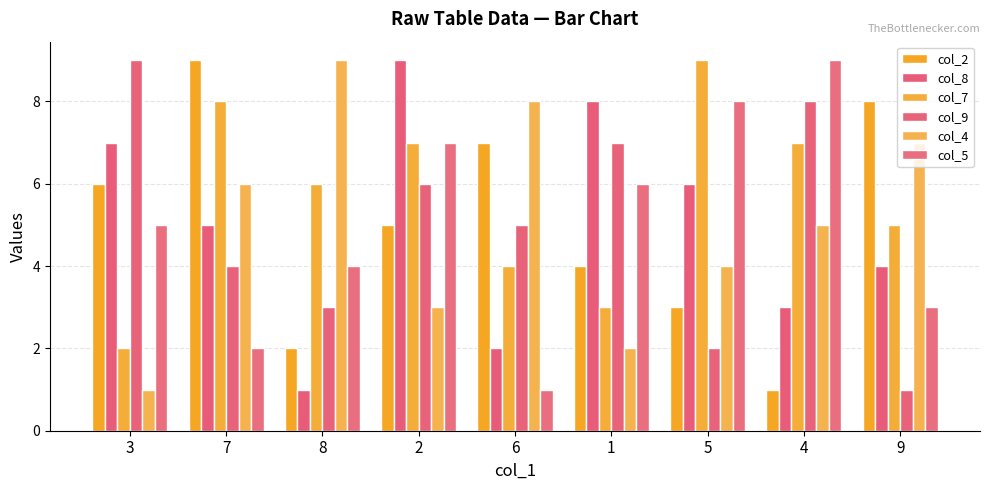

What is the spread (max minus min) of values at 2?

6